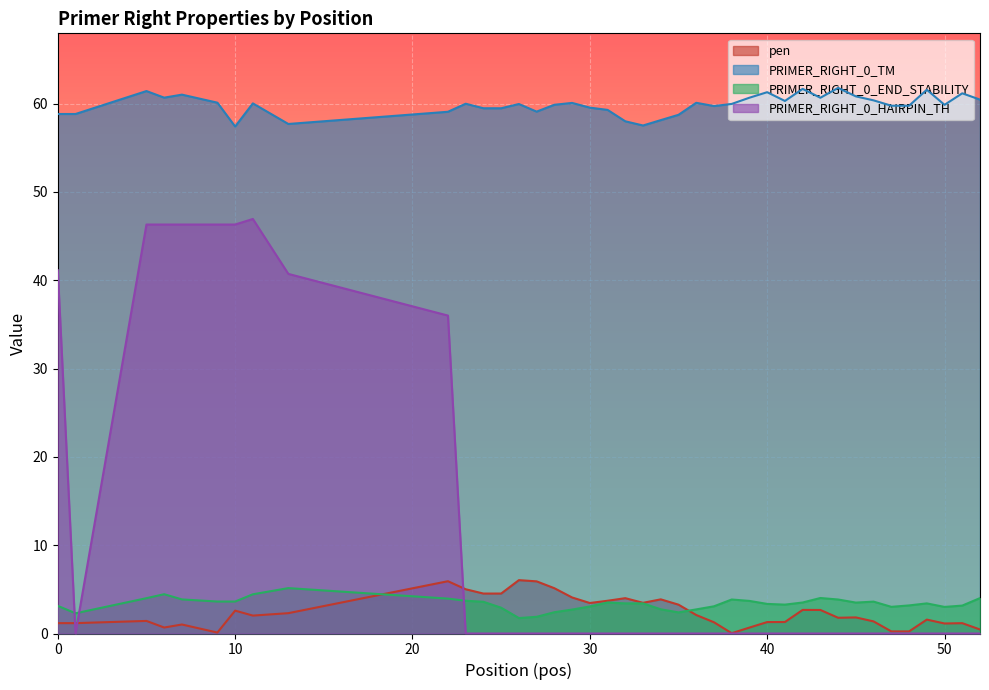

What is the difference between the second highest and second lowest values in the PRIMER_RIGHT_0_END_STABILITY series?

2.6